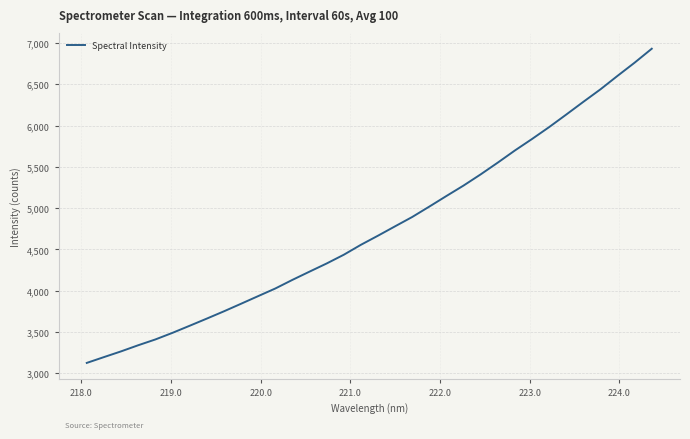

What is the smallest value displayed?

3126.3